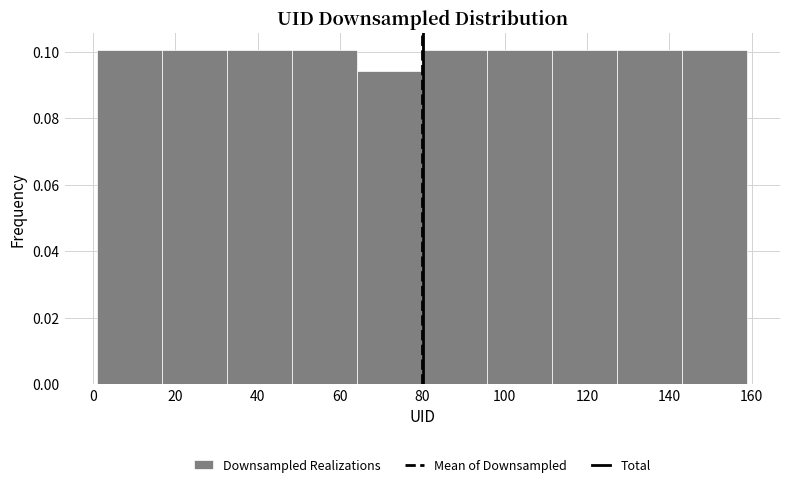

Reading left to right, transcribe this chart: for each bar, give the range it covers on the x-axis and its height. Neither the bar edges nor the heights are printed on the chart, so give them approximately, as read against the axes.

1.0 to 16.8: 0.100
16.8 to 32.6: 0.100
32.6 to 48.4: 0.100
48.4 to 64.2: 0.100
64.2 to 80.0: 0.094
80.0 to 95.8: 0.100
95.8 to 111.6: 0.100
111.6 to 127.4: 0.100
127.4 to 143.2: 0.100
143.2 to 159.0: 0.100